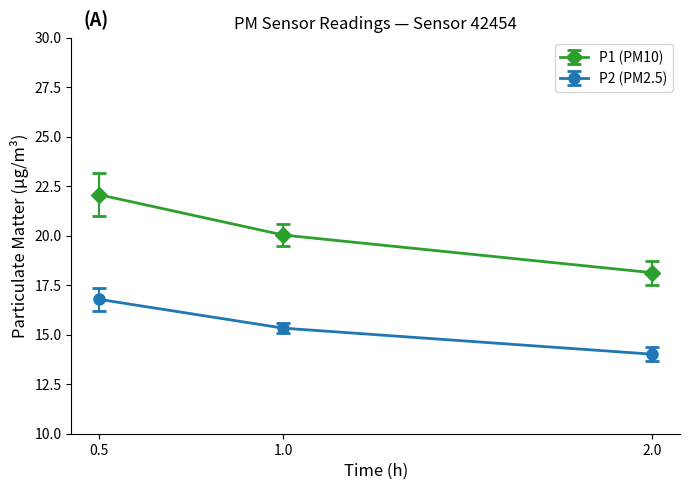

What are all the series names shown in the legend?

P1 (PM10), P2 (PM2.5)